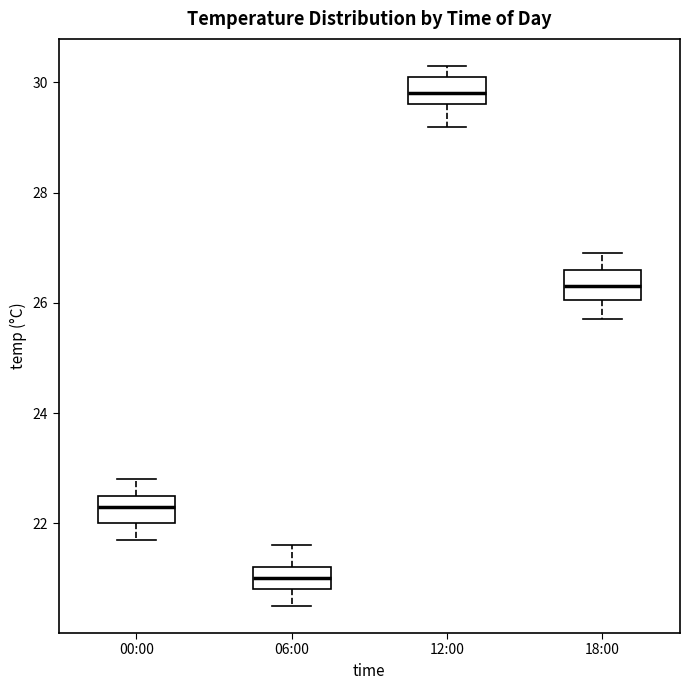

Reading left to right, transcribe this box plot: for each box, give where its median line is, the range the box spans, and where its two whiskers end, as read against the y-axis. The values are not printed on the chart, so give them approximately, as read against the axis.

00:00: median 22.4, box 22.0 to 22.6, whiskers 21.8 to 22.8
06:00: median 21.0, box 20.8 to 21.2, whiskers 20.6 to 21.6
12:00: median 29.8, box 29.6 to 30.2, whiskers 29.2 to 30.4
18:00: median 26.4, box 26.0 to 26.6, whiskers 25.8 to 27.0